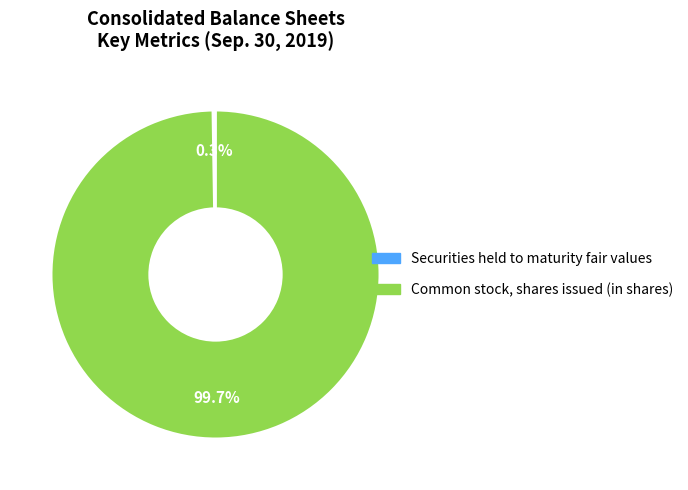

What percentage is the Common stock, shares issued (in shares) slice, to the nearest percent?

100%